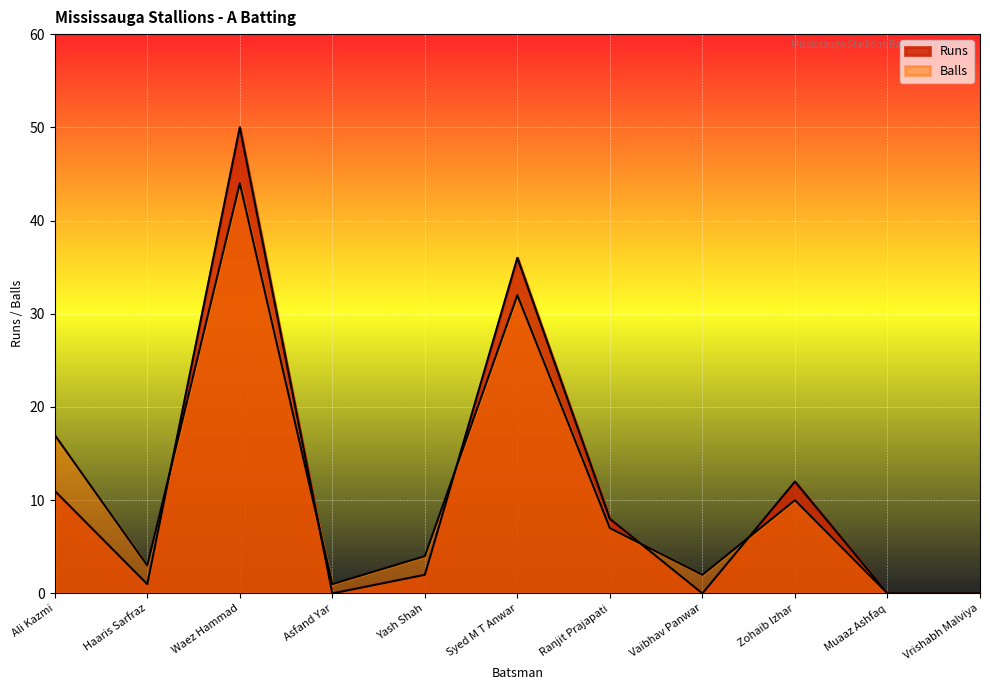

Which category has the highest value across all series?

Waez Hammad